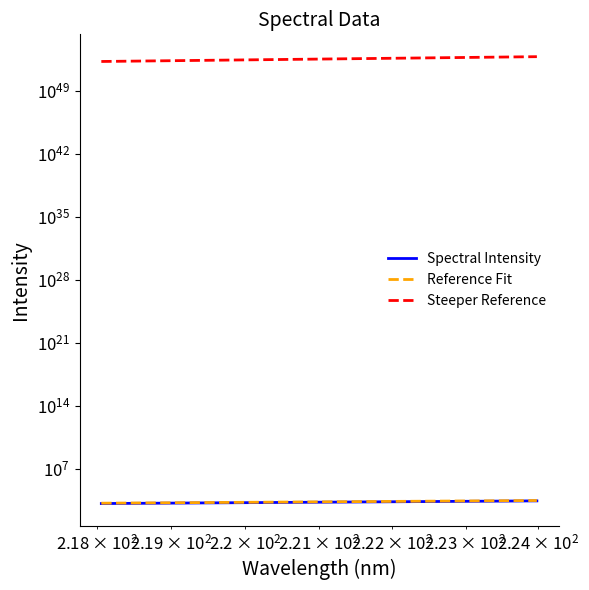

What is the maximum value shown in the chart?

63342298389891075876259511085052358995181934632501248.0